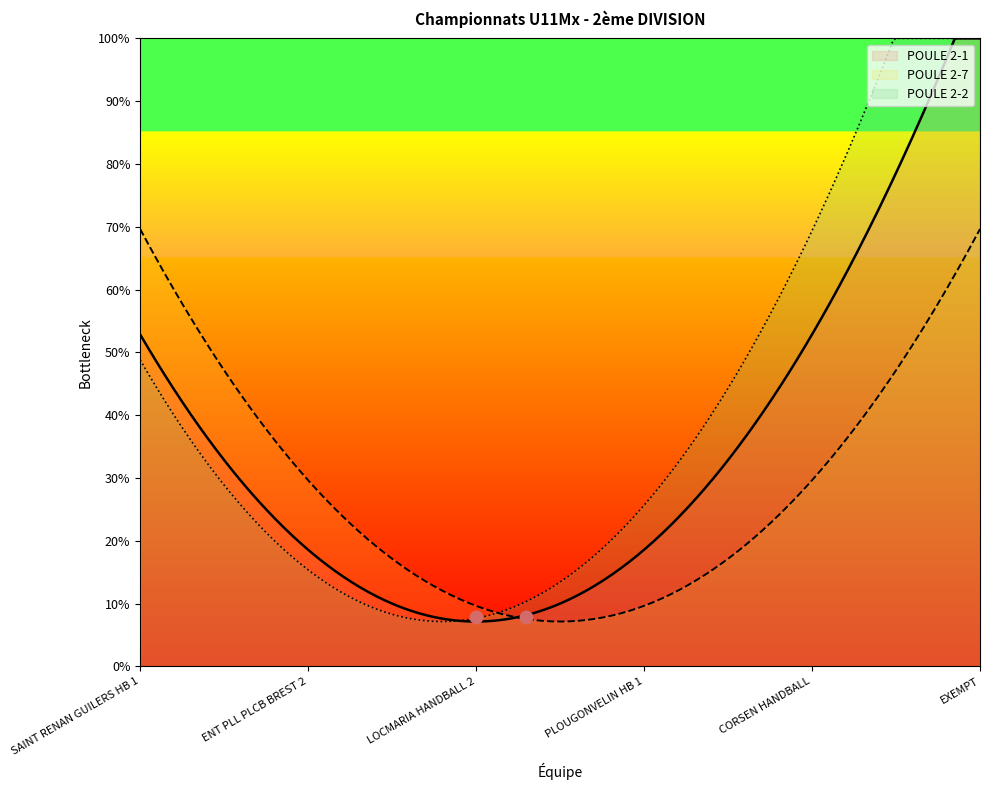

Which series reaches the maximum Y coordinate?

POULE 2-1